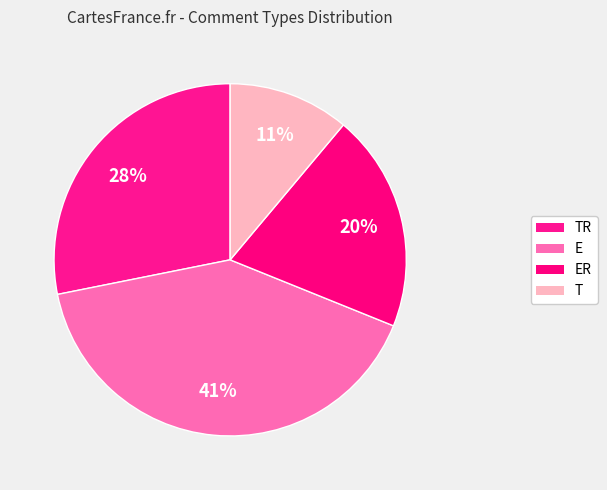

What is the largest slice in the pie chart?

E